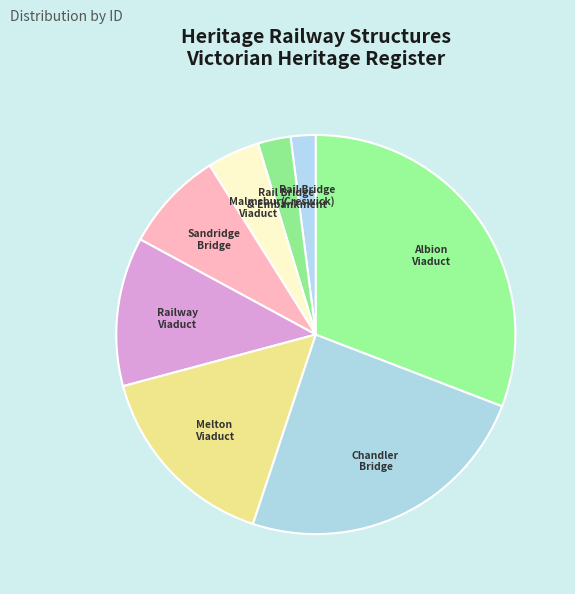

Does any single category account for the majority?

No